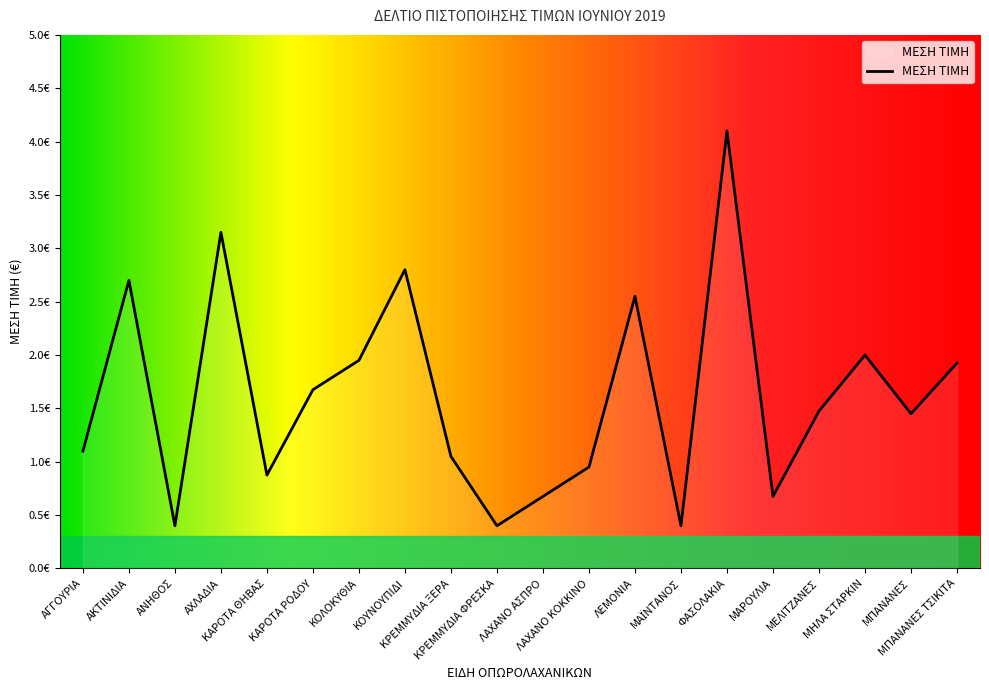

The chart shows a value of 1.9 at ΜΠΑΝΑΝΕΣ ΤΣΙΚΙΤΑ. True or false?

True